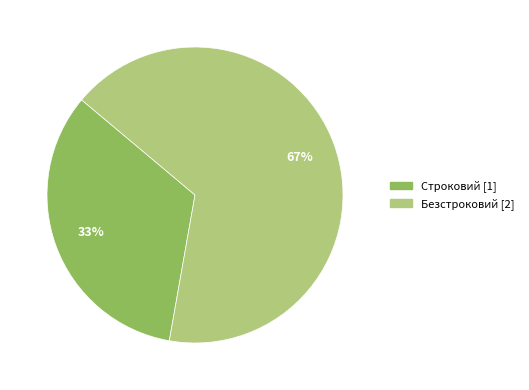

Rank the categories by value from highest to lowest.

Безстроковий, Строковий